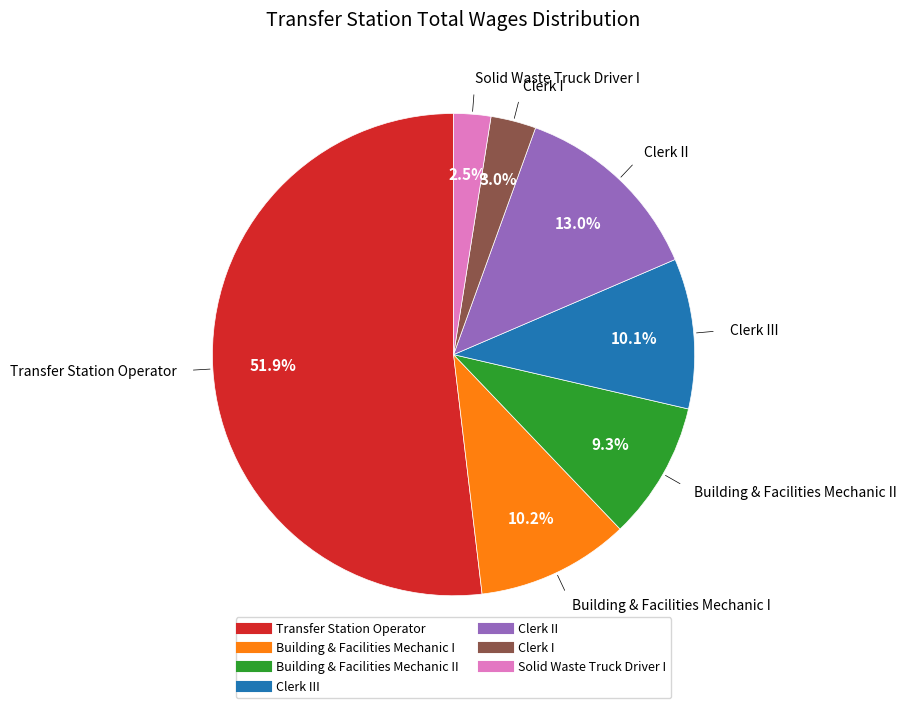

Count the number of slices in the pie.

7